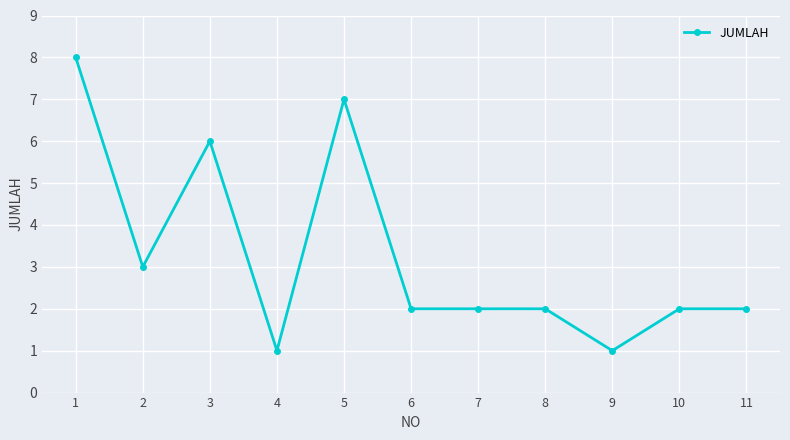

Reading left to right, what are all the values shown in this chart?

1=8	2=3	3=6	4=1	5=7	6=2	7=2	8=2	9=1	10=2	11=2